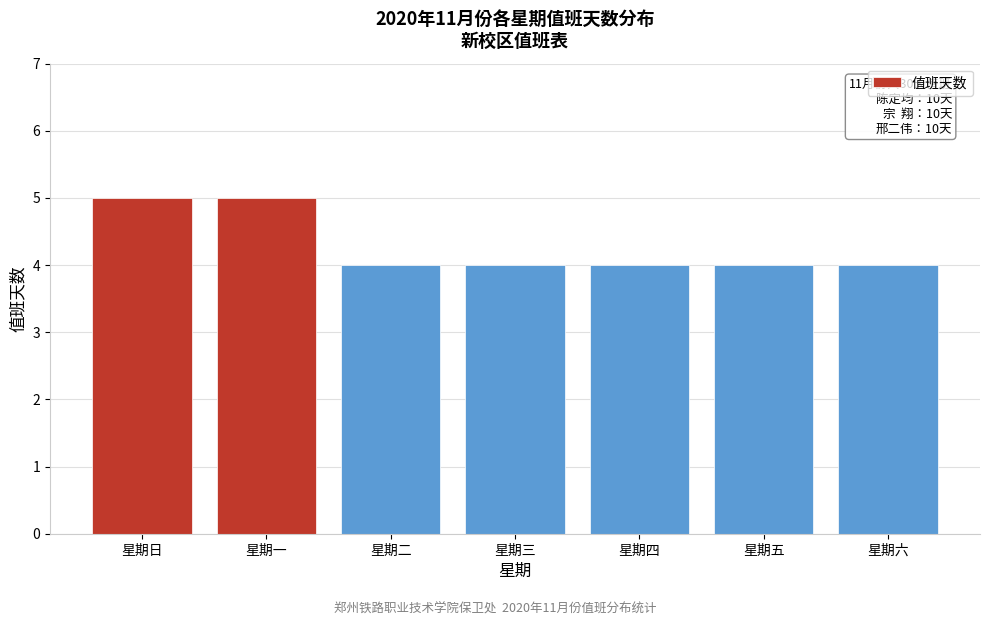

Reading left to right, extract all data points from this chart.

5	5	4	4	4	4	4